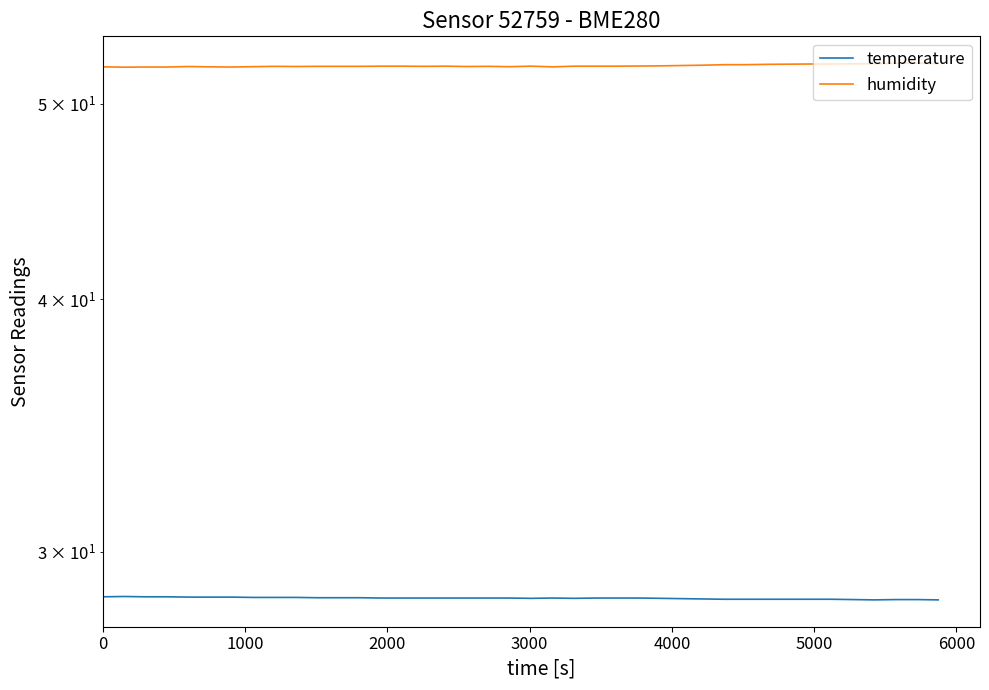

The humidity series shows 80.3 at 37. True or false?

False